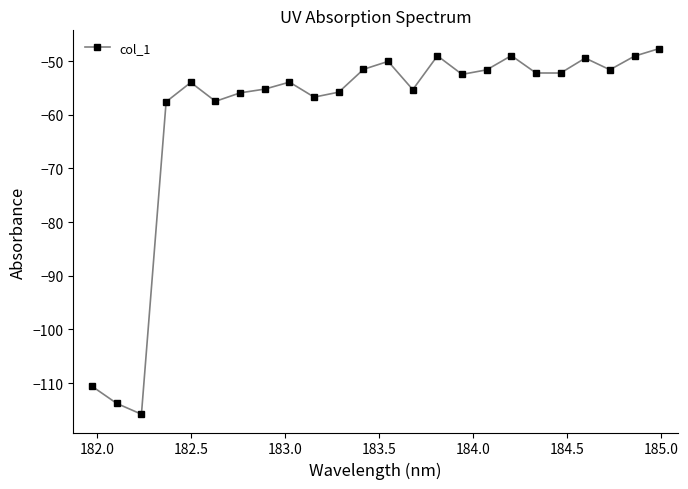

What is the difference between the maximum and minimum values?

68.1